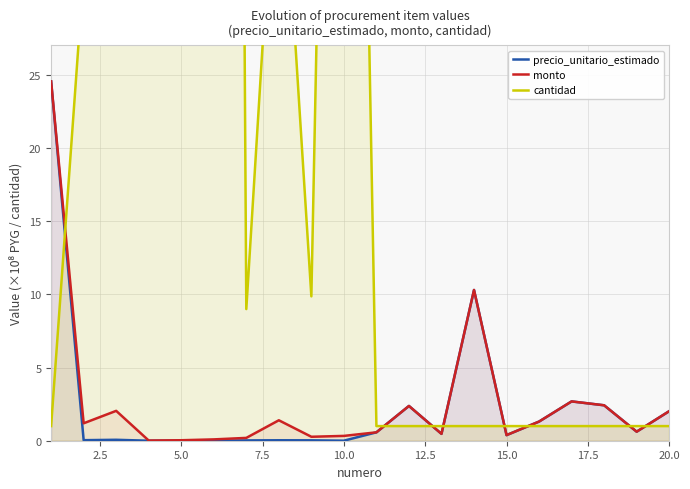

What is the total value across all series at 2.5?

33.2